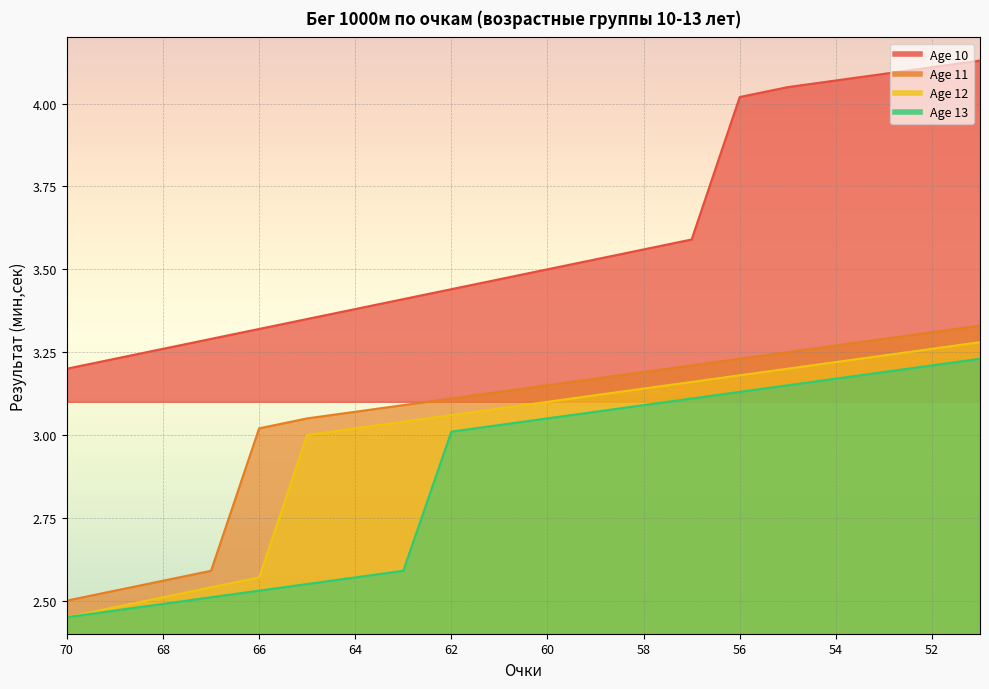

At how many categories does at least one series exceed 3?

20